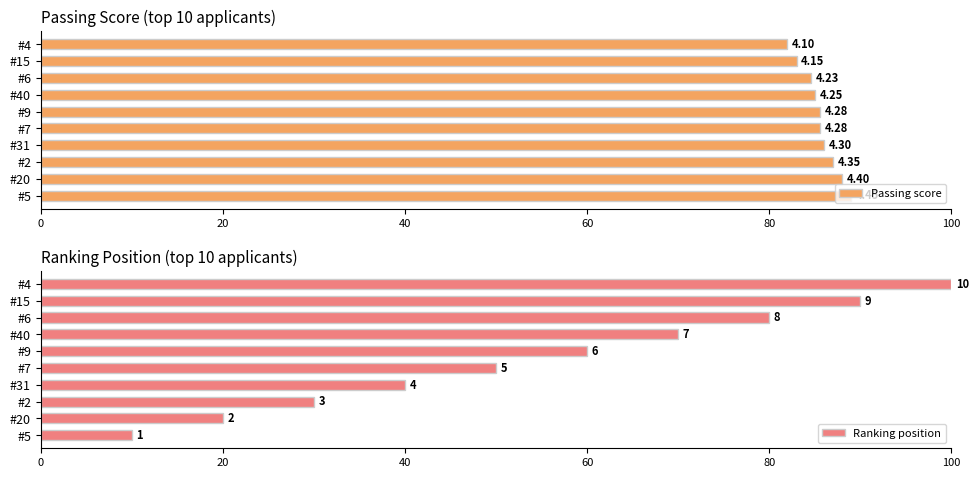

Between #6 and #7, which is larger?

#7